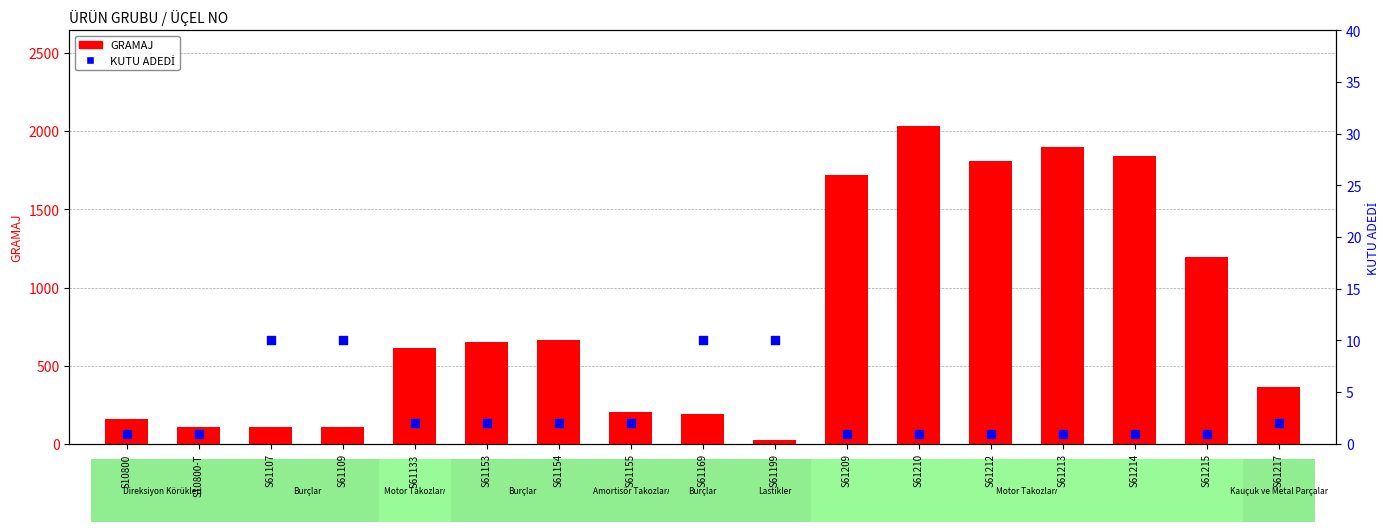

Which series has the widest spread of Y values?

GRAMAJ